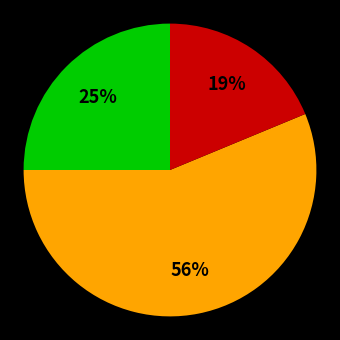

To the nearest percent, what is the average slice percentage?

33%